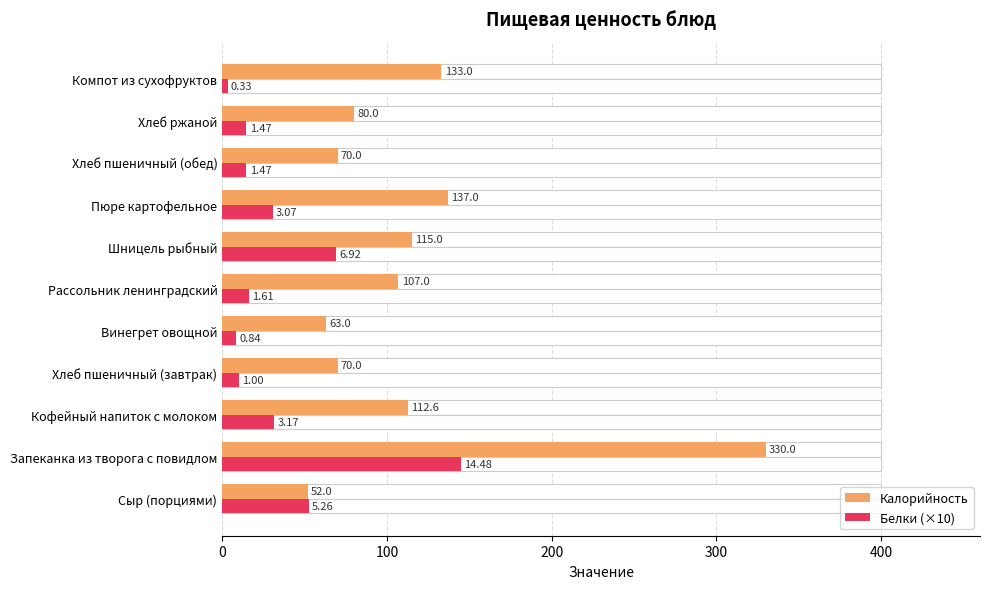

Which series has the largest range (max minus min)?

Калорийность